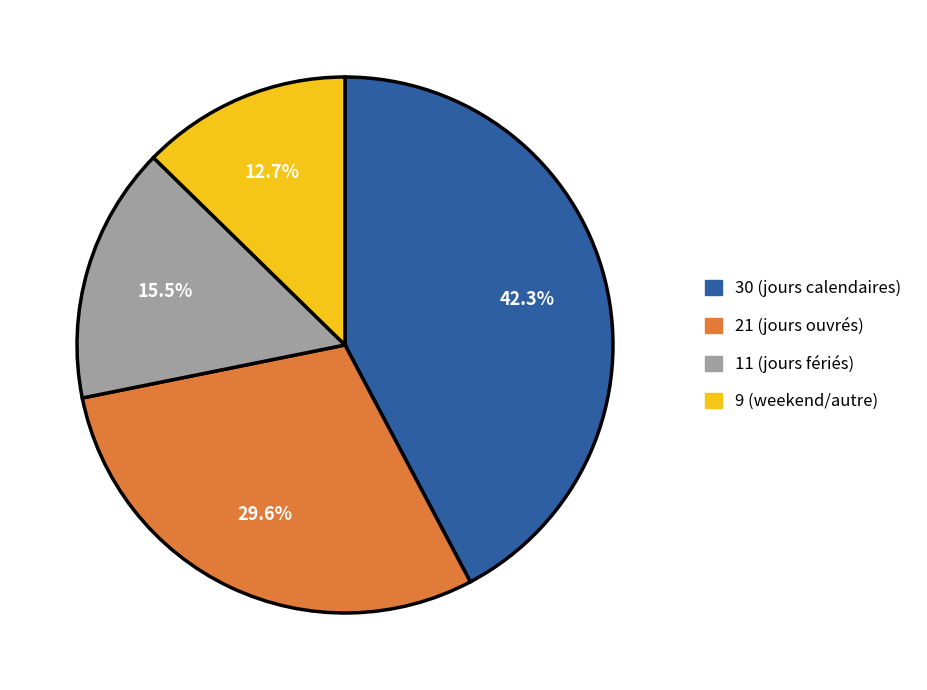

Do 21 (jours ouvrés) and 30 (jours calendaires) together represent more than half of the pie?

Yes